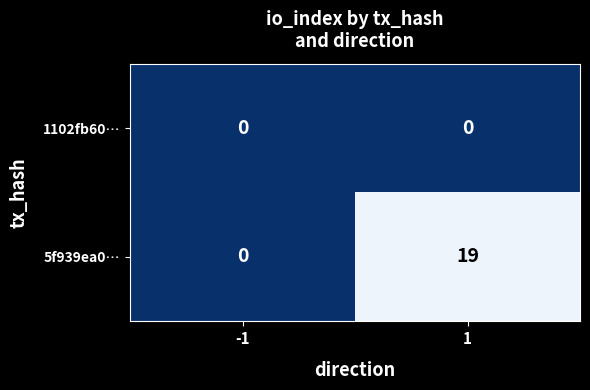

List the series in order of their peak value, lowest first.

1102fb60…, 5f939ea0…